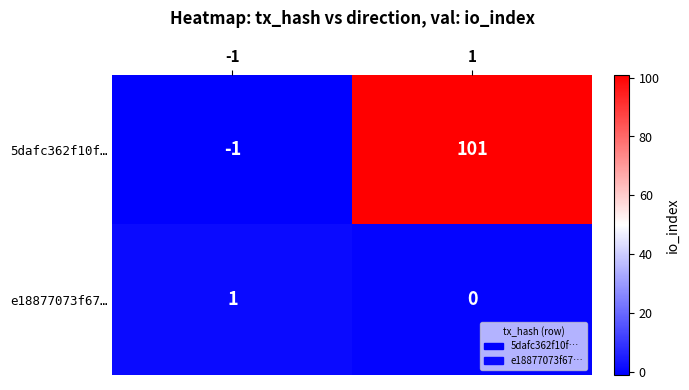

The e18877073f67… series shows 0 at 1. True or false?

True